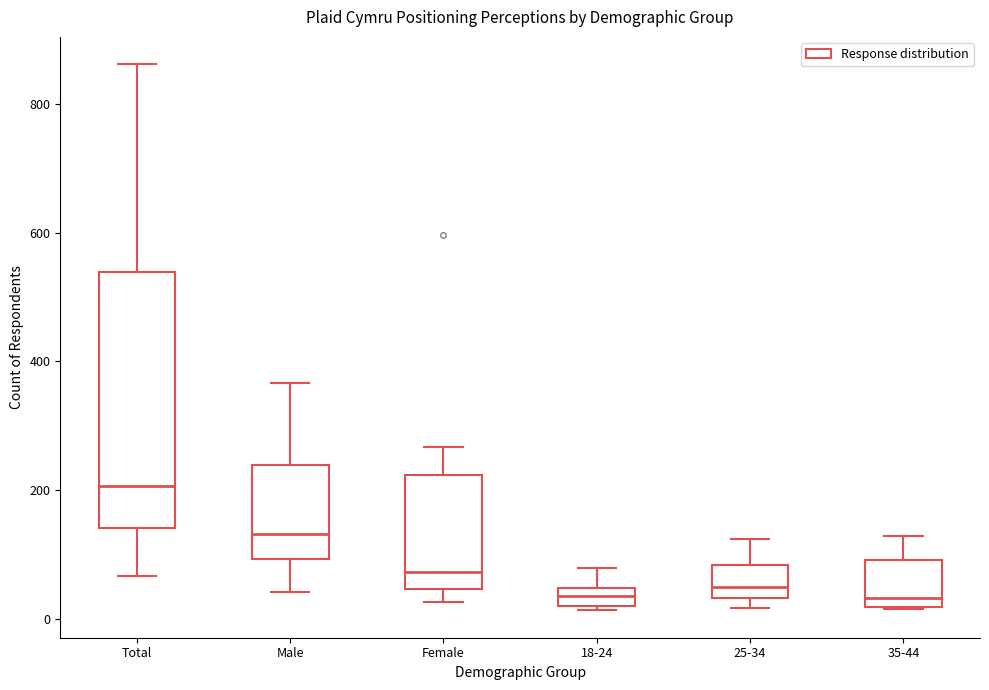

Which box is the tallest, from its lower edge to its upper edge?

Total